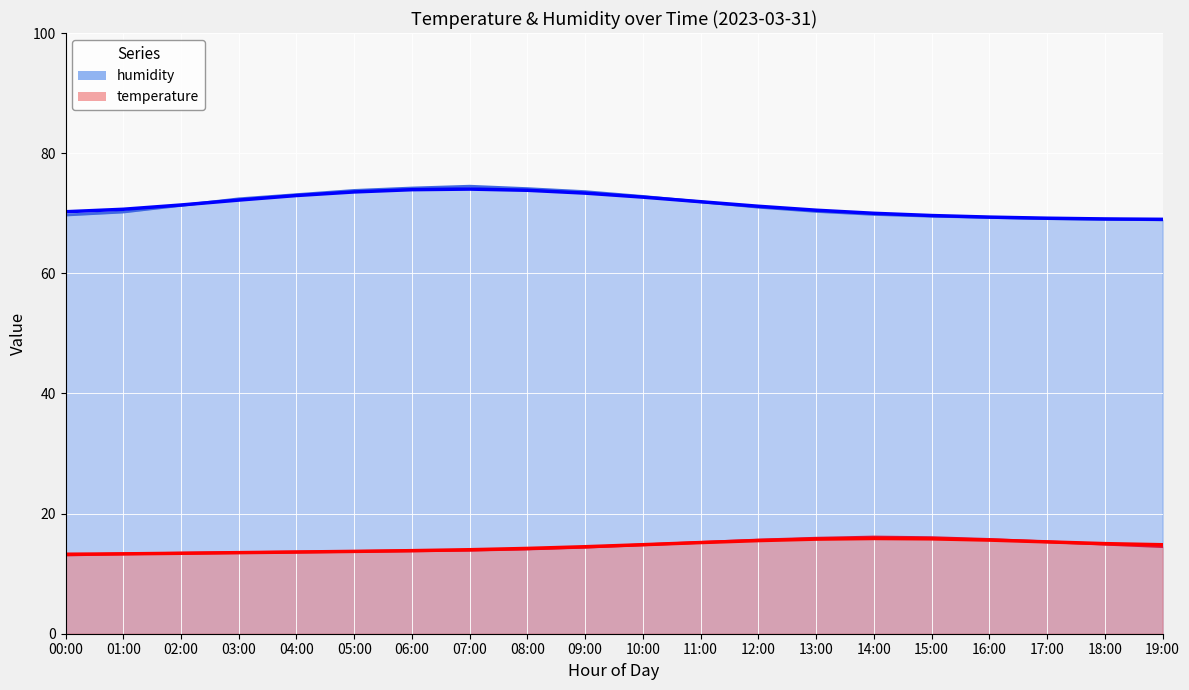

Rank the categories by temperature value from lowest to highest.

00:00, 01:00, 02:00, 03:00, 04:00, 05:00, 06:00, 07:00, 08:00, 09:00, 19:00, 10:00, 18:00, 11:00, 17:00, 12:00, 16:00, 13:00, 15:00, 14:00